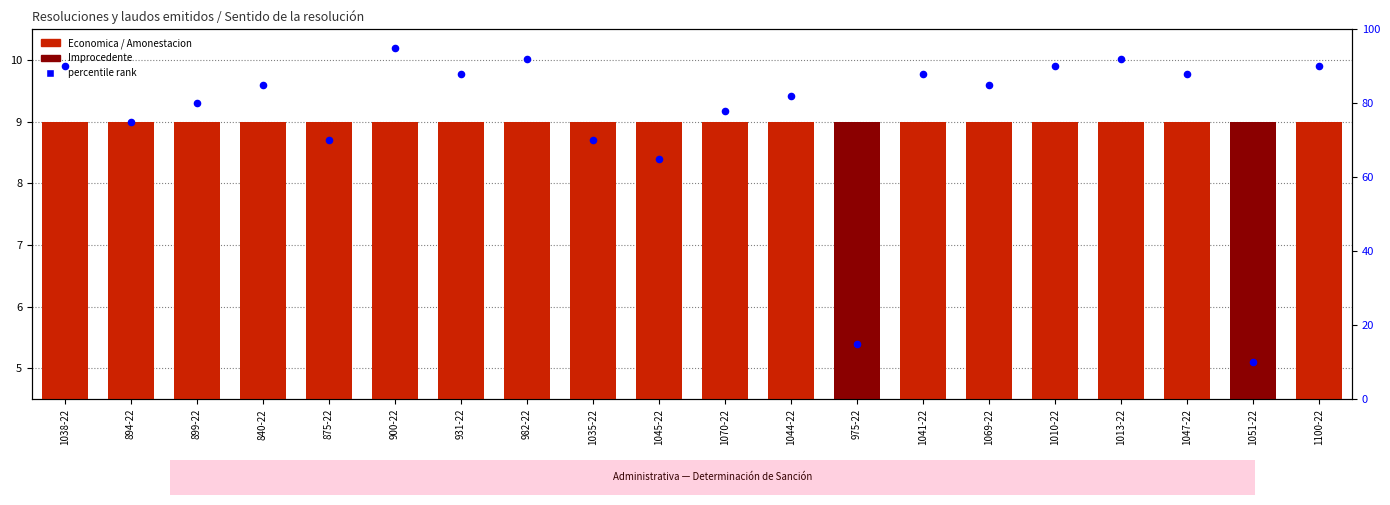

Which series contains the lowest Y value?

Economica